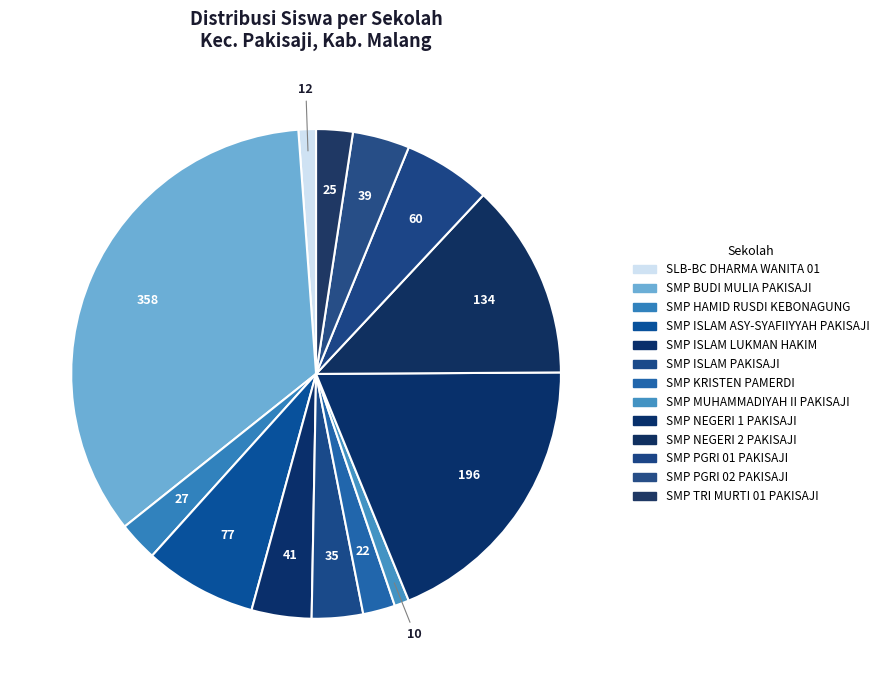

How many segments does this pie chart have?

13